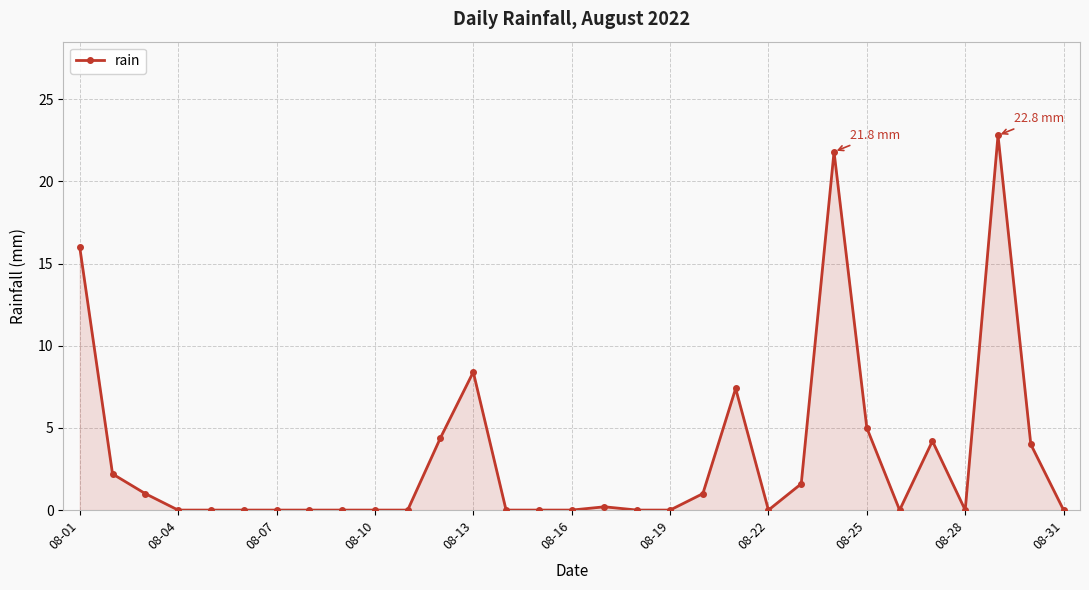

What is the average value?

3.2